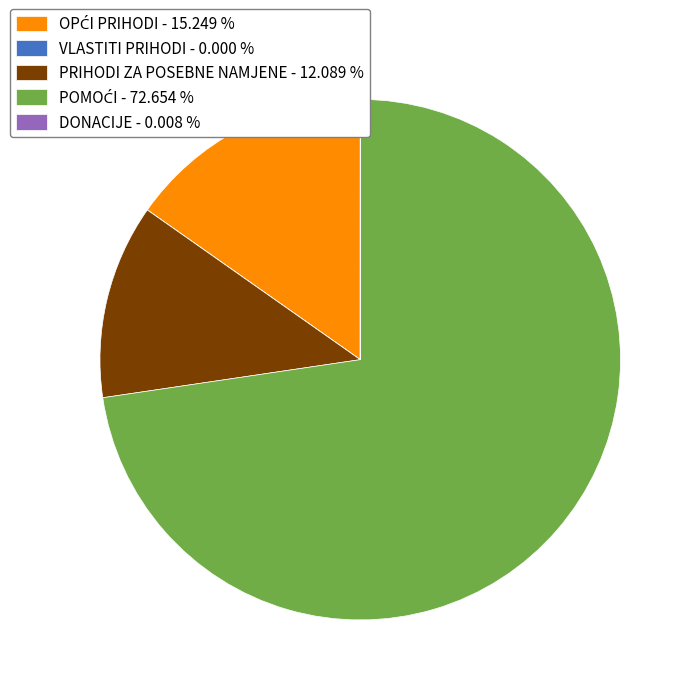

To the nearest percent, what is the difference between the largest and smallest slice percentages?

73%